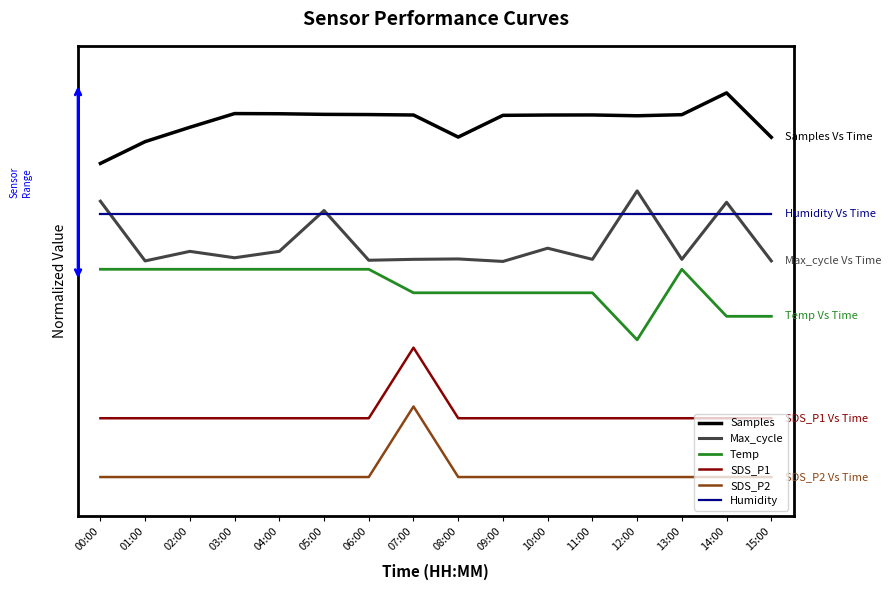

Which category has the highest value across all series?

14:00